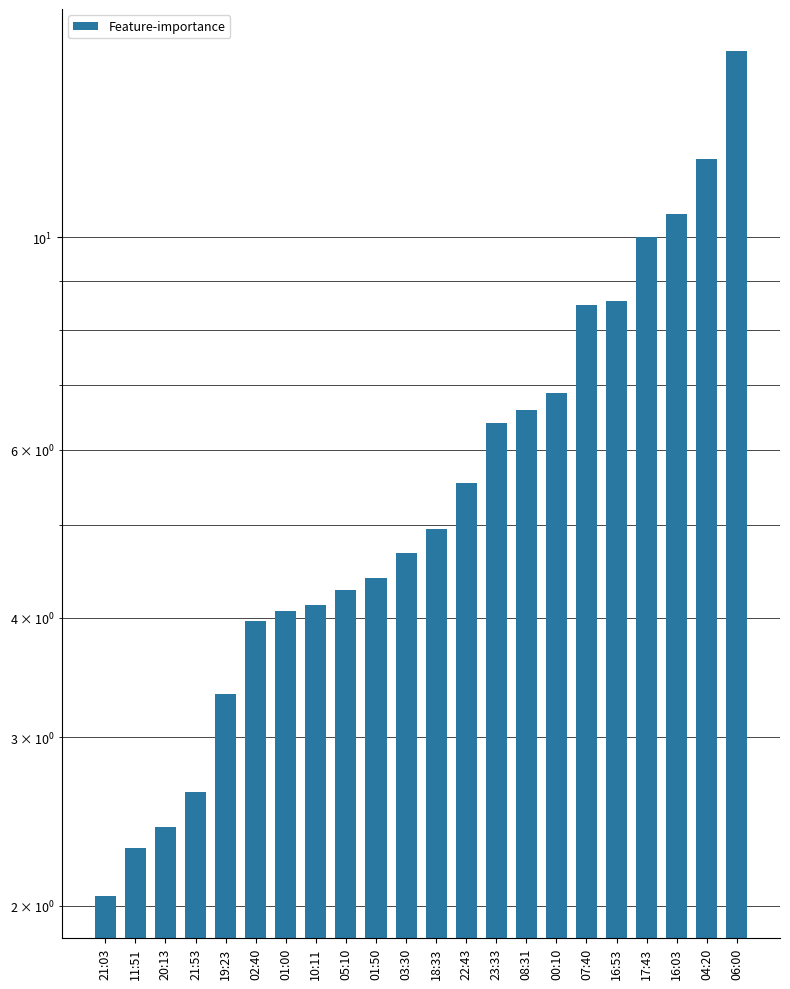

What is the minimum value shown in the chart?

2.0